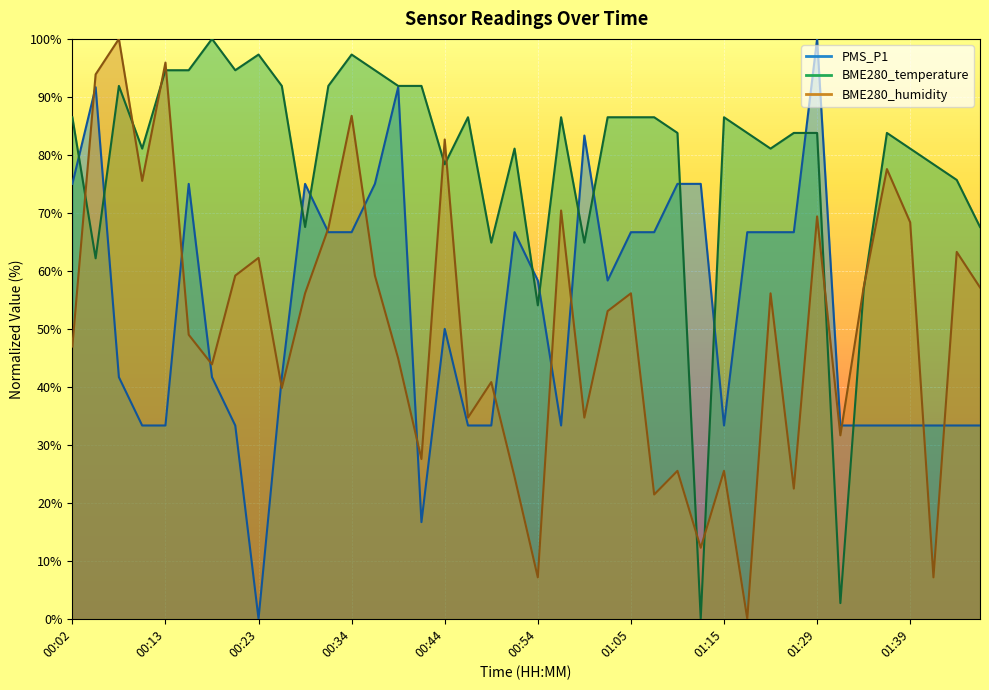

What is the maximum value shown in the chart?

100.0